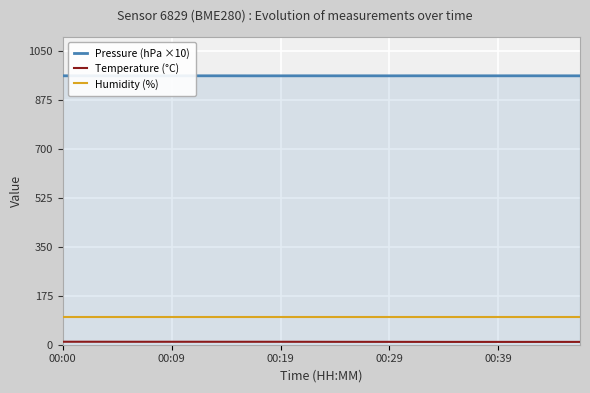

Which series has the largest total across all categories?

Pressure (hPa ×10)